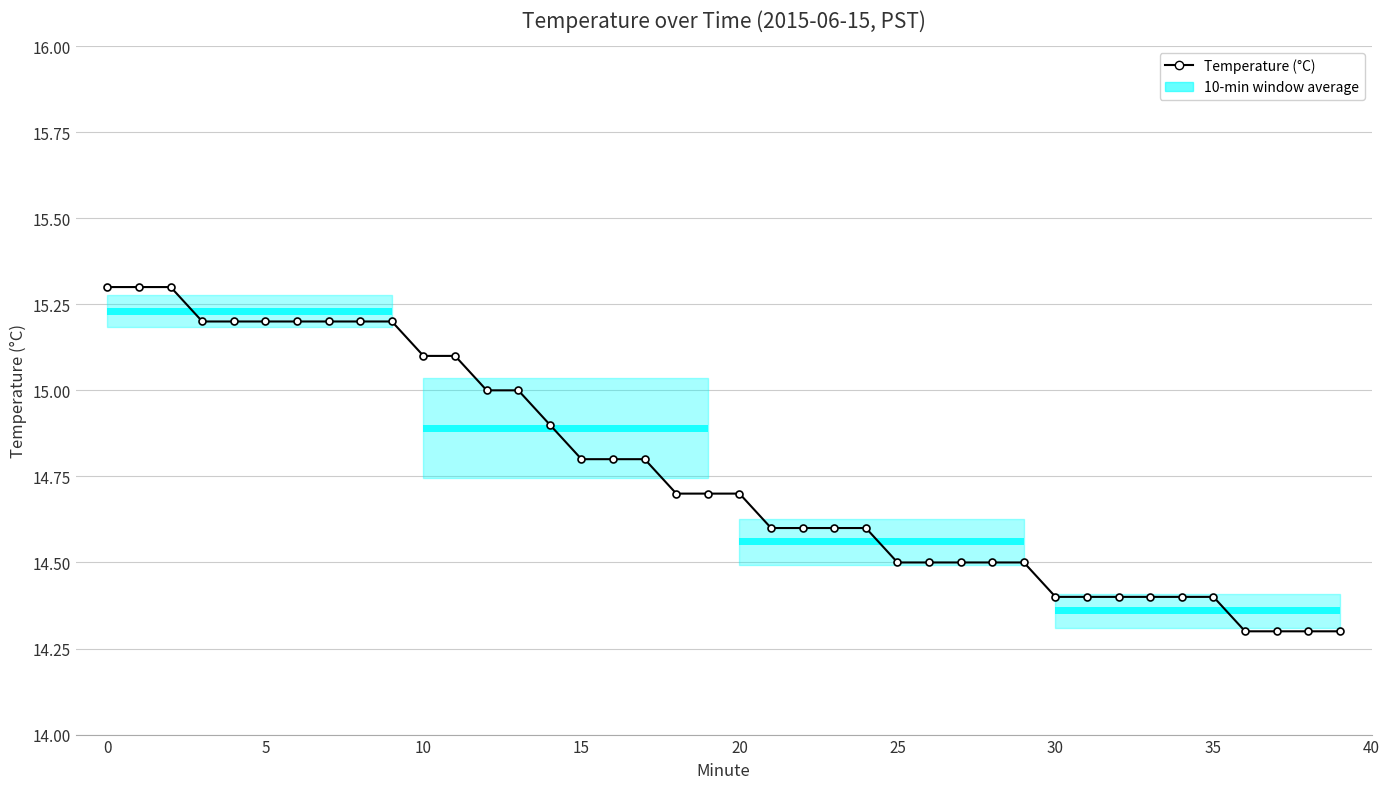

Reading right to left, extract all data points from this chart.

14.3	14.3	14.3	14.3	14.4	14.4	14.4	14.4	14.4	14.4	14.5	14.5	14.5	14.5	14.5	14.6	14.6	14.6	14.6	14.7	14.7	14.7	14.8	14.8	14.8	14.9	15.0	15.0	15.1	15.1	15.2	15.2	15.2	15.2	15.2	15.2	15.2	15.3	15.3	15.3